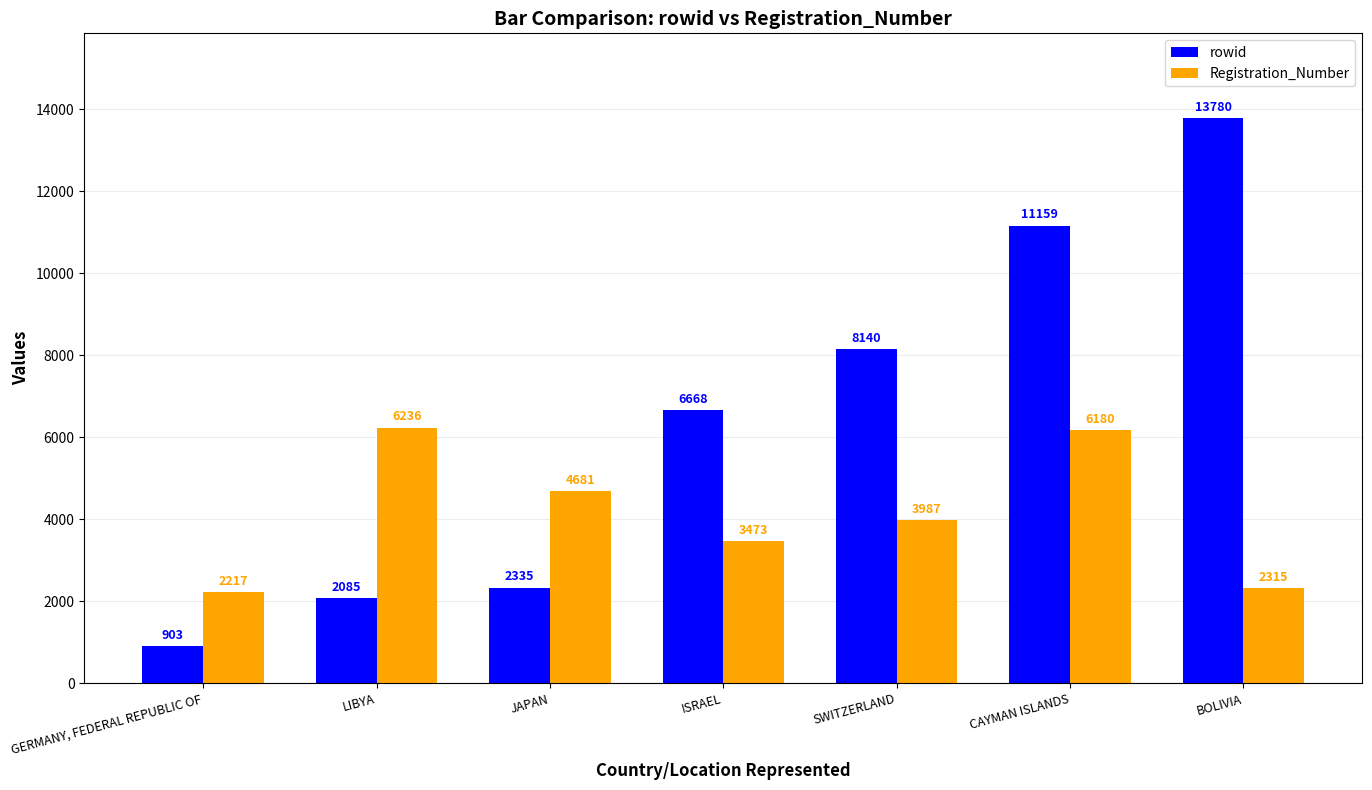

Where is rowid nearest to the value 7341?

ISRAEL